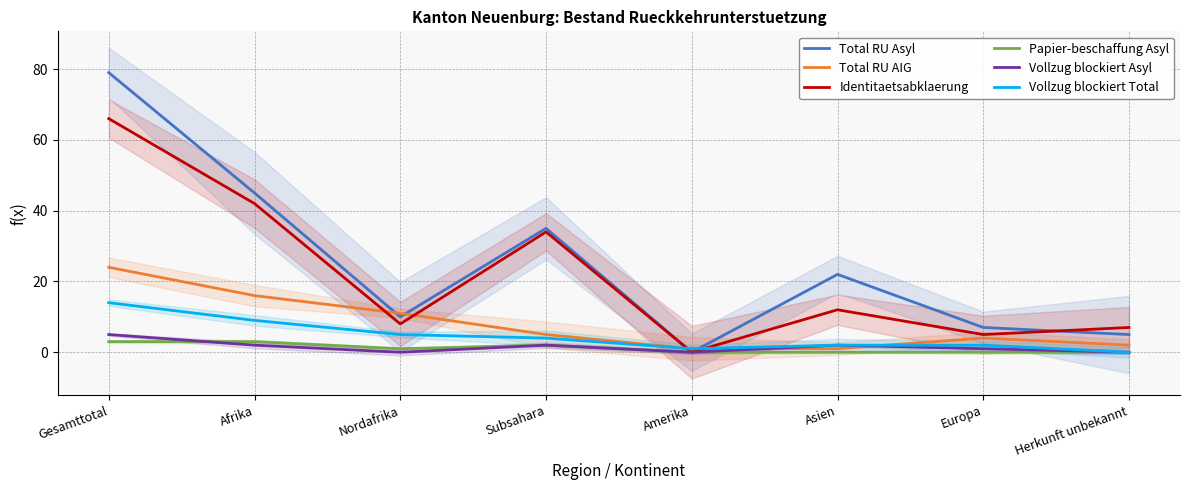

Reading left to right, what are all the values shown in this chart?

Total RU Asyl: Gesamttotal=79	Afrika=45	Nordafrika=10	Subsahara=35	Amerika=0	Asien=22	Europa=7	Herkunft unbekannt=5
Total RU AIG: Gesamttotal=24	Afrika=16	Nordafrika=11	Subsahara=5	Amerika=1	Asien=1	Europa=4	Herkunft unbekannt=2
Identitaetsabklaerung: Gesamttotal=66	Afrika=42	Nordafrika=8	Subsahara=34	Amerika=0	Asien=12	Europa=5	Herkunft unbekannt=7
Papier-beschaffung Asyl: Gesamttotal=3	Afrika=3	Nordafrika=1	Subsahara=2	Amerika=0	Asien=0	Europa=0	Herkunft unbekannt=0
Vollzug blockiert Asyl: Gesamttotal=5	Afrika=2	Nordafrika=0	Subsahara=2	Amerika=0	Asien=2	Europa=1	Herkunft unbekannt=0
Vollzug blockiert Total: Gesamttotal=14	Afrika=9	Nordafrika=5	Subsahara=4	Amerika=1	Asien=2	Europa=2	Herkunft unbekannt=0